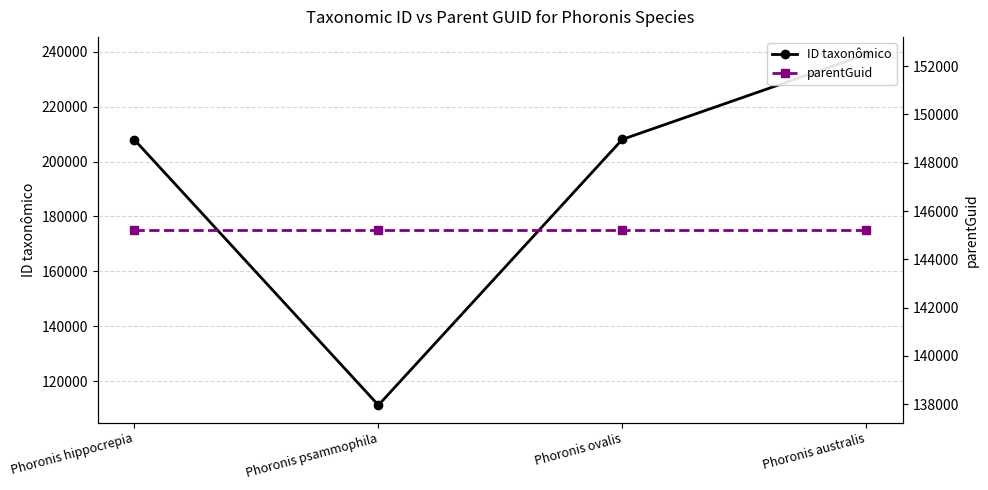

At which label does ID taxonômico reach its peak?

Phoronis australis